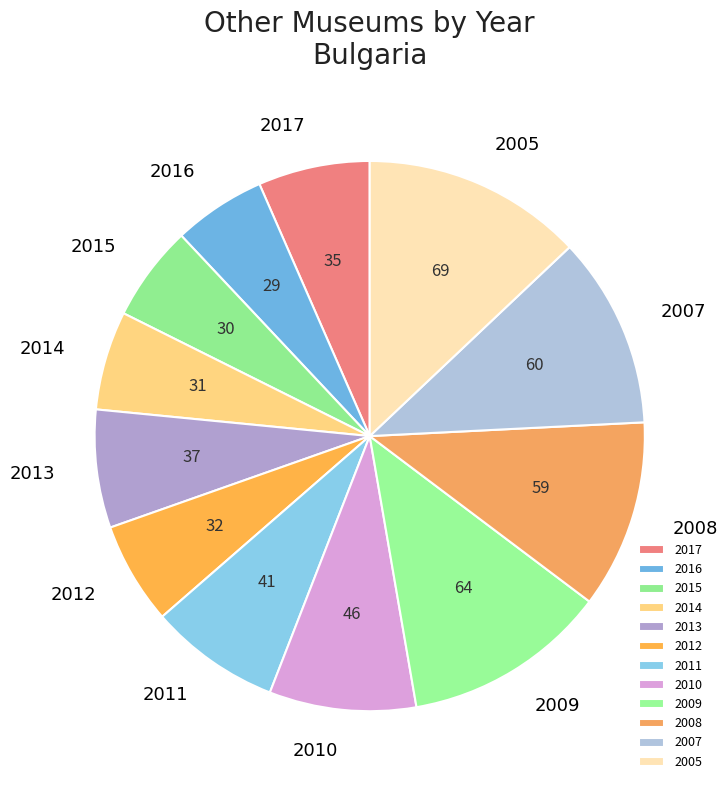

How many slices are in this pie chart?

12